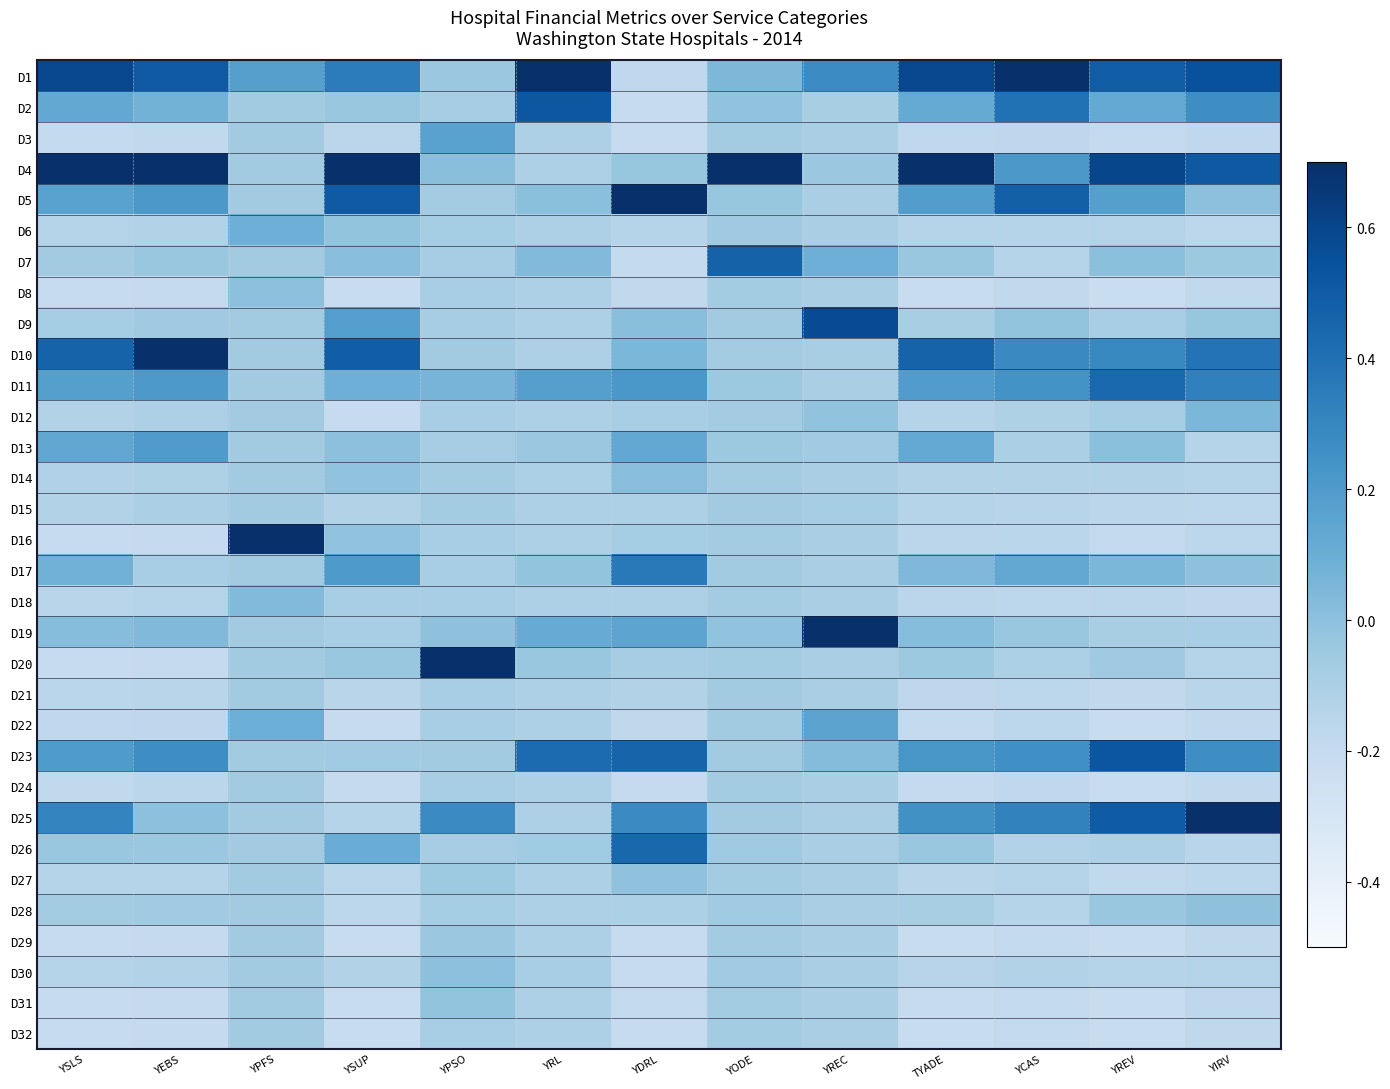

Reading right to left, extract all data points from this chart.

D1: YIRV=0.5	YREV=0.5	YCAS=0.9	TYADE=0.6	YREC=0.3	YODE=0.0	YDRL=-0.2	YRL=1.1	YPSO=-0.0	YSUP=0.3	YPFS=0.2	YEBS=0.5	YSLS=0.6
D2: YIRV=0.3	YREV=0.1	YCAS=0.4	TYADE=0.1	YREC=-0.1	YODE=-0.0	YDRL=-0.2	YRL=0.5	YPSO=-0.1	YSUP=-0.0	YPFS=-0.1	YEBS=0.1	YSLS=0.1
D3: YIRV=-0.2	YREV=-0.2	YCAS=-0.2	TYADE=-0.2	YREC=-0.1	YODE=-0.1	YDRL=-0.2	YRL=-0.1	YPSO=0.2	YSUP=-0.2	YPFS=-0.1	YEBS=-0.2	YSLS=-0.2
D4: YIRV=0.5	YREV=0.6	YCAS=0.2	TYADE=0.8	YREC=-0.0	YODE=1.3	YDRL=-0.0	YRL=-0.1	YPSO=0.0	YSUP=0.9	YPFS=-0.1	YEBS=0.7	YSLS=0.8
D5: YIRV=-0.0	YREV=0.2	YCAS=0.5	TYADE=0.2	YREC=-0.1	YODE=-0.0	YDRL=0.9	YRL=0.0	YPSO=-0.1	YSUP=0.5	YPFS=-0.1	YEBS=0.2	YSLS=0.2
D6: YIRV=-0.2	YREV=-0.1	YCAS=-0.1	TYADE=-0.1	YREC=-0.1	YODE=-0.1	YDRL=-0.1	YRL=-0.1	YPSO=-0.1	YSUP=-0.0	YPFS=0.1	YEBS=-0.1	YSLS=-0.1
D7: YIRV=-0.0	YREV=0.0	YCAS=-0.1	TYADE=-0.0	YREC=0.1	YODE=0.5	YDRL=-0.2	YRL=0.0	YPSO=-0.1	YSUP=0.0	YPFS=-0.1	YEBS=-0.0	YSLS=-0.1
D8: YIRV=-0.2	YREV=-0.2	YCAS=-0.2	TYADE=-0.2	YREC=-0.1	YODE=-0.1	YDRL=-0.2	YRL=-0.1	YPSO=-0.1	YSUP=-0.2	YPFS=0.0	YEBS=-0.2	YSLS=-0.2
D9: YIRV=-0.0	YREV=-0.1	YCAS=-0.0	TYADE=-0.1	YREC=0.6	YODE=-0.1	YDRL=0.0	YRL=-0.1	YPSO=-0.1	YSUP=0.2	YPFS=-0.1	YEBS=-0.1	YSLS=-0.1
D10: YIRV=0.4	YREV=0.3	YCAS=0.3	TYADE=0.5	YREC=-0.1	YODE=-0.1	YDRL=0.1	YRL=-0.1	YPSO=-0.1	YSUP=0.5	YPFS=-0.1	YEBS=0.7	YSLS=0.5
D11: YIRV=0.3	YREV=0.4	YCAS=0.2	TYADE=0.2	YREC=-0.1	YODE=-0.0	YDRL=0.2	YRL=0.2	YPSO=0.1	YSUP=0.1	YPFS=-0.1	YEBS=0.2	YSLS=0.2
D12: YIRV=0.0	YREV=-0.1	YCAS=-0.1	TYADE=-0.1	YREC=-0.0	YODE=-0.1	YDRL=-0.1	YRL=-0.1	YPSO=-0.1	YSUP=-0.2	YPFS=-0.1	YEBS=-0.1	YSLS=-0.1
D13: YIRV=-0.1	YREV=0.0	YCAS=-0.1	TYADE=0.1	YREC=-0.1	YODE=-0.0	YDRL=0.1	YRL=-0.0	YPSO=-0.1	YSUP=-0.0	YPFS=-0.1	YEBS=0.2	YSLS=0.1
D14: YIRV=-0.1	YREV=-0.1	YCAS=-0.1	TYADE=-0.1	YREC=-0.1	YODE=-0.1	YDRL=0.0	YRL=-0.1	YPSO=-0.1	YSUP=-0.0	YPFS=-0.1	YEBS=-0.1	YSLS=-0.1
D15: YIRV=-0.2	YREV=-0.2	YCAS=-0.1	TYADE=-0.1	YREC=-0.1	YODE=-0.1	YDRL=-0.1	YRL=-0.1	YPSO=-0.1	YSUP=-0.1	YPFS=-0.1	YEBS=-0.1	YSLS=-0.1
D16: YIRV=-0.2	YREV=-0.2	YCAS=-0.2	TYADE=-0.2	YREC=-0.1	YODE=-0.1	YDRL=-0.1	YRL=-0.1	YPSO=-0.1	YSUP=-0.0	YPFS=1.4	YEBS=-0.2	YSLS=-0.2
D17: YIRV=-0.0	YREV=0.1	YCAS=0.1	TYADE=0.0	YREC=-0.1	YODE=-0.1	YDRL=0.4	YRL=-0.0	YPSO=-0.1	YSUP=0.2	YPFS=-0.1	YEBS=-0.1	YSLS=0.1
D18: YIRV=-0.2	YREV=-0.2	YCAS=-0.2	TYADE=-0.2	YREC=-0.1	YODE=-0.1	YDRL=-0.1	YRL=-0.1	YPSO=-0.1	YSUP=-0.1	YPFS=0.0	YEBS=-0.1	YSLS=-0.1
D19: YIRV=-0.1	YREV=-0.1	YCAS=-0.0	TYADE=0.0	YREC=1.2	YODE=-0.0	YDRL=0.1	YRL=0.1	YPSO=-0.0	YSUP=-0.1	YPFS=-0.1	YEBS=0.0	YSLS=0.0
D20: YIRV=-0.1	YREV=-0.1	YCAS=-0.1	TYADE=-0.0	YREC=-0.1	YODE=-0.1	YDRL=-0.1	YRL=-0.0	YPSO=1.3	YSUP=-0.0	YPFS=-0.1	YEBS=-0.2	YSLS=-0.2
D21: YIRV=-0.2	YREV=-0.2	YCAS=-0.2	TYADE=-0.2	YREC=-0.1	YODE=-0.1	YDRL=-0.1	YRL=-0.1	YPSO=-0.1	YSUP=-0.2	YPFS=-0.1	YEBS=-0.2	YSLS=-0.2
D22: YIRV=-0.2	YREV=-0.2	YCAS=-0.2	TYADE=-0.2	YREC=0.2	YODE=-0.1	YDRL=-0.2	YRL=-0.1	YPSO=-0.1	YSUP=-0.2	YPFS=0.1	YEBS=-0.2	YSLS=-0.2
D23: YIRV=0.3	YREV=0.5	YCAS=0.3	TYADE=0.2	YREC=0.0	YODE=-0.1	YDRL=0.5	YRL=0.4	YPSO=-0.1	YSUP=-0.1	YPFS=-0.1	YEBS=0.3	YSLS=0.2
D24: YIRV=-0.2	YREV=-0.2	YCAS=-0.2	TYADE=-0.2	YREC=-0.1	YODE=-0.1	YDRL=-0.2	YRL=-0.1	YPSO=-0.1	YSUP=-0.2	YPFS=-0.1	YEBS=-0.2	YSLS=-0.2
D25: YIRV=0.7	YREV=0.5	YCAS=0.3	TYADE=0.3	YREC=-0.1	YODE=-0.1	YDRL=0.3	YRL=-0.1	YPSO=0.3	YSUP=-0.1	YPFS=-0.1	YEBS=-0.0	YSLS=0.3
D26: YIRV=-0.2	YREV=-0.1	YCAS=-0.1	TYADE=-0.0	YREC=-0.1	YODE=-0.1	YDRL=0.4	YRL=-0.1	YPSO=-0.1	YSUP=0.1	YPFS=-0.1	YEBS=-0.0	YSLS=-0.0
D27: YIRV=-0.2	YREV=-0.2	YCAS=-0.1	TYADE=-0.2	YREC=-0.1	YODE=-0.1	YDRL=-0.0	YRL=-0.1	YPSO=-0.1	YSUP=-0.2	YPFS=-0.1	YEBS=-0.1	YSLS=-0.1
D28: YIRV=-0.0	YREV=-0.0	YCAS=-0.1	TYADE=-0.1	YREC=-0.1	YODE=-0.1	YDRL=-0.1	YRL=-0.1	YPSO=-0.1	YSUP=-0.2	YPFS=-0.1	YEBS=-0.1	YSLS=-0.1
D29: YIRV=-0.2	YREV=-0.2	YCAS=-0.2	TYADE=-0.2	YREC=-0.1	YODE=-0.1	YDRL=-0.2	YRL=-0.1	YPSO=-0.0	YSUP=-0.2	YPFS=-0.1	YEBS=-0.2	YSLS=-0.2
D30: YIRV=-0.1	YREV=-0.1	YCAS=-0.1	TYADE=-0.1	YREC=-0.1	YODE=-0.1	YDRL=-0.2	YRL=-0.1	YPSO=0.0	YSUP=-0.1	YPFS=-0.1	YEBS=-0.1	YSLS=-0.1
D31: YIRV=-0.2	YREV=-0.2	YCAS=-0.2	TYADE=-0.2	YREC=-0.1	YODE=-0.1	YDRL=-0.2	YRL=-0.1	YPSO=-0.0	YSUP=-0.2	YPFS=-0.1	YEBS=-0.2	YSLS=-0.2
D32: YIRV=-0.2	YREV=-0.2	YCAS=-0.2	TYADE=-0.2	YREC=-0.1	YODE=-0.1	YDRL=-0.2	YRL=-0.1	YPSO=-0.1	YSUP=-0.2	YPFS=-0.1	YEBS=-0.2	YSLS=-0.2